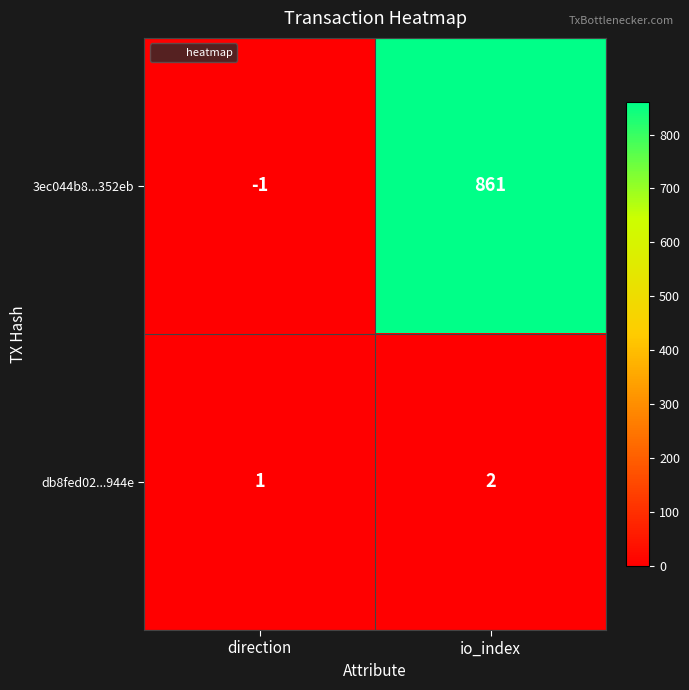

List the series in order of their peak value, highest first.

3ec044b8...352eb, db8fed02...944e